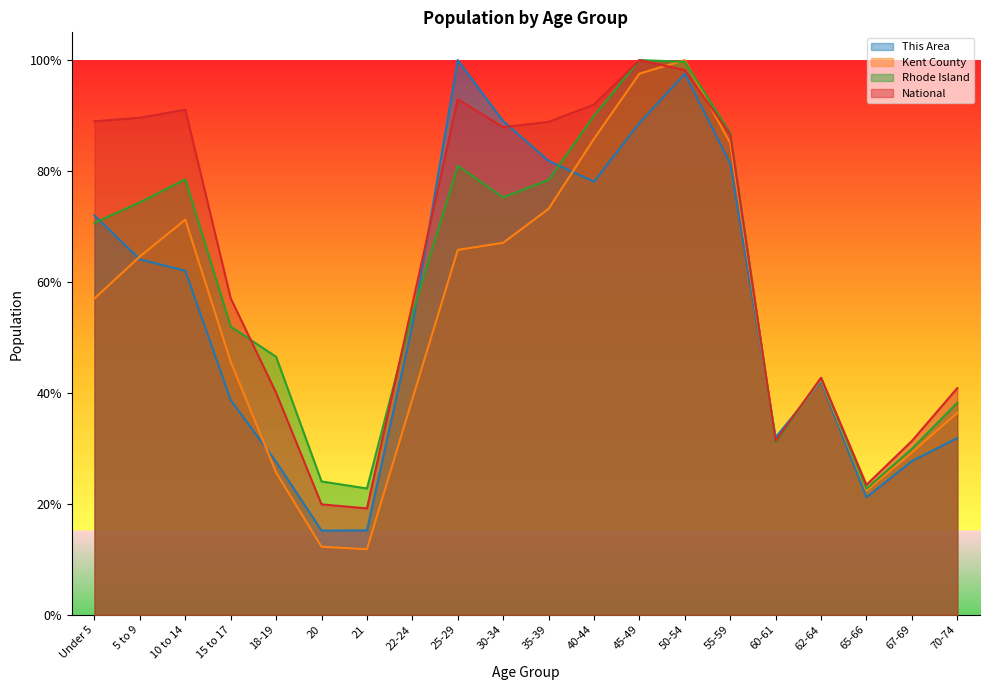

Rank the series at 35-39 from highest to lowest value.

National, This Area, Rhode Island, Kent County